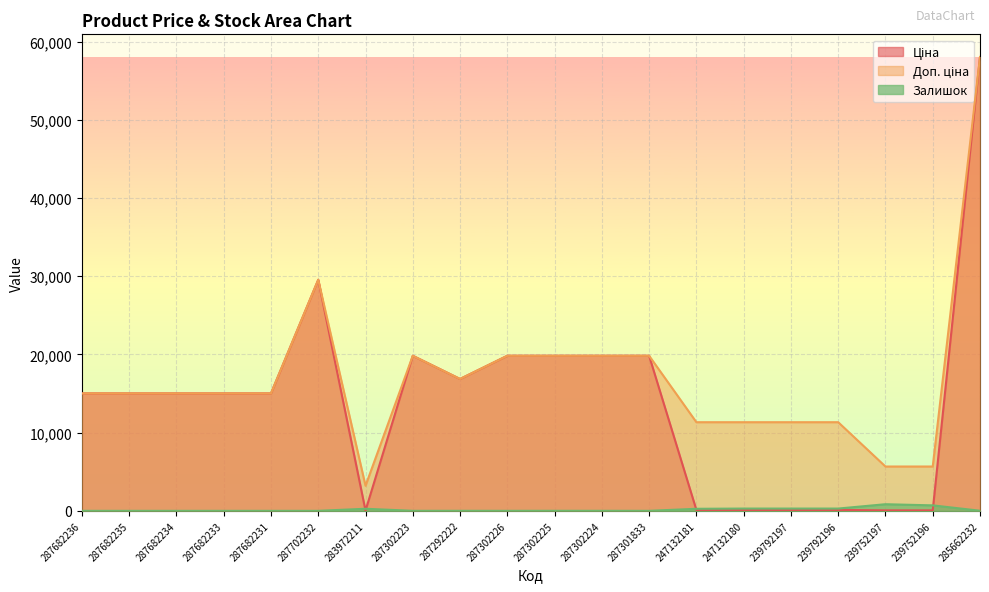

Reading right to left, transcribe all the data shown in this chart.

Ціна: 285662232=58037.0	239752196=56.7	239752197=56.7	239792196=113.3	239792197=113.3	247132180=113.3	247132181=113.3	287301833=19831.1	287302224=19831.1	287302225=19831.1	287302226=19831.1	287292222=16863.2	287302223=19831.1	283972211=32.0	287702232=29548.9	287682231=15019.2	287682233=15019.2	287682234=15019.2	287682235=15019.2	287682236=15019.2
Доп. ціна: 285662232=58037.0	239752196=5667.0	239752197=5667.0	239792196=11334.0	239792197=11334.0	247132180=11334.0	247132181=11334.0	287301833=19831.1	287302224=19831.1	287302225=19831.1	287302226=19831.1	287292222=16863.2	287302223=19831.1	283972211=3205.0	287702232=29548.9	287682231=15019.2	287682233=15019.2	287682234=15019.2	287682235=15019.2	287682236=15019.2
Залишок: 285662232=12.0	239752196=698.0	239752197=845.0	239792196=290.0	239792197=289.0	247132180=290.0	247132181=260.0	287301833=0.0	287302224=3.0	287302225=5.0	287302226=1.0	287292222=4.0	287302223=1.0	283972211=264.0	287702232=0.0	287682231=0.0	287682233=0.0	287682234=0.0	287682235=0.0	287682236=0.0